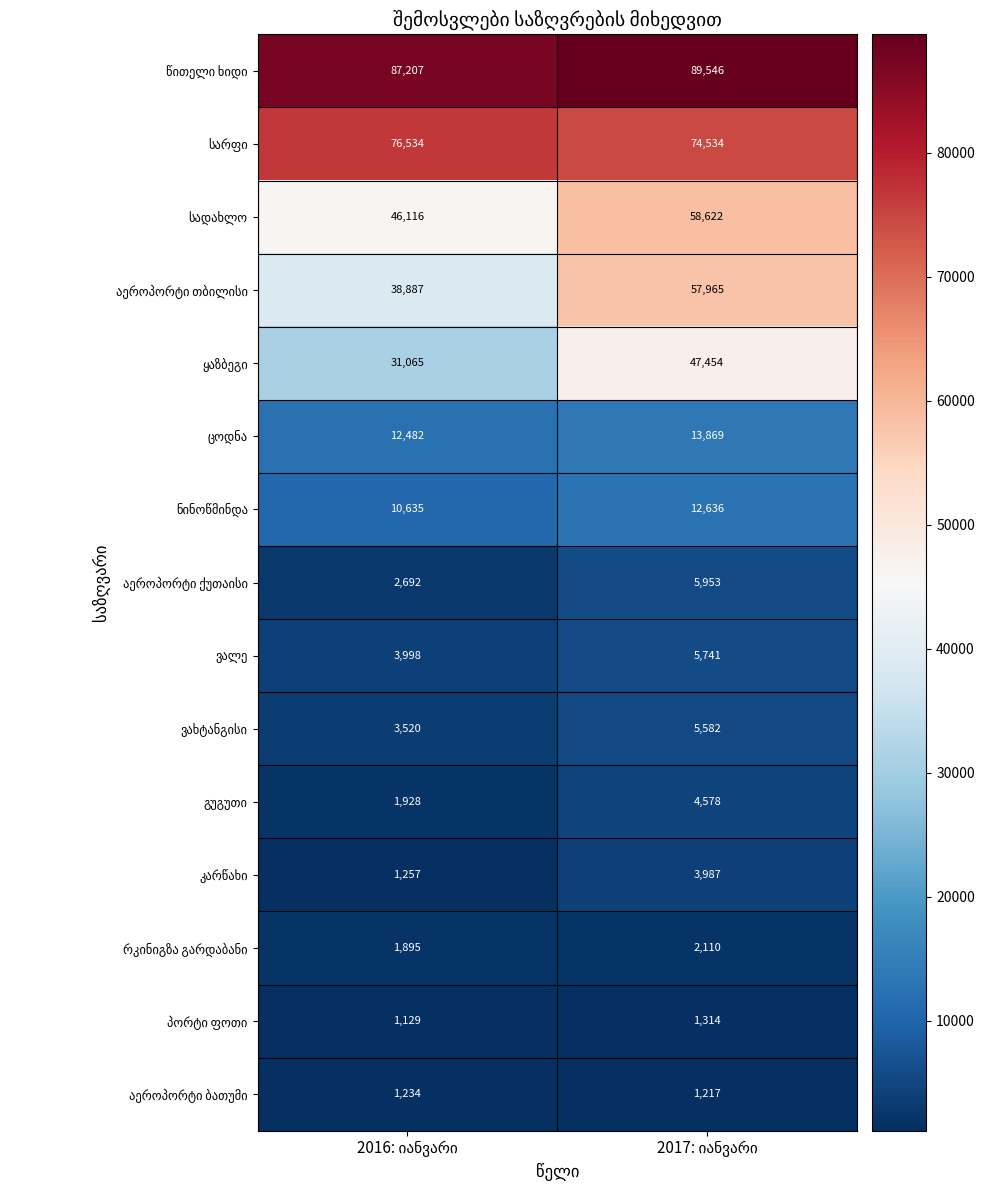

At how many categories does at least one series exceed 46102?

2